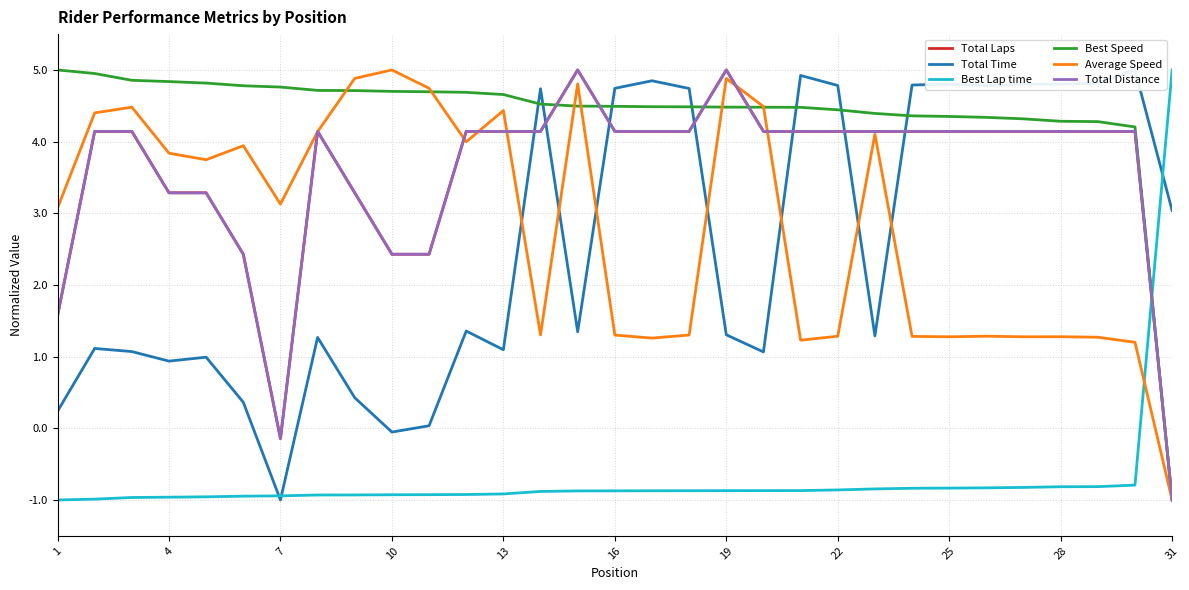

How many values in the Best Speed series exceed 4?

30